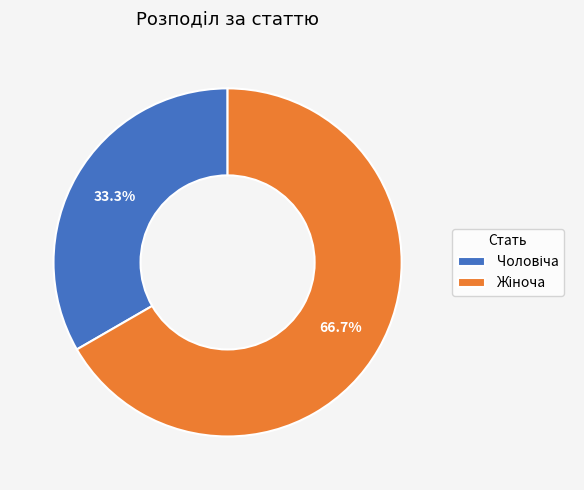

Is there a majority slice in this chart?

Yes